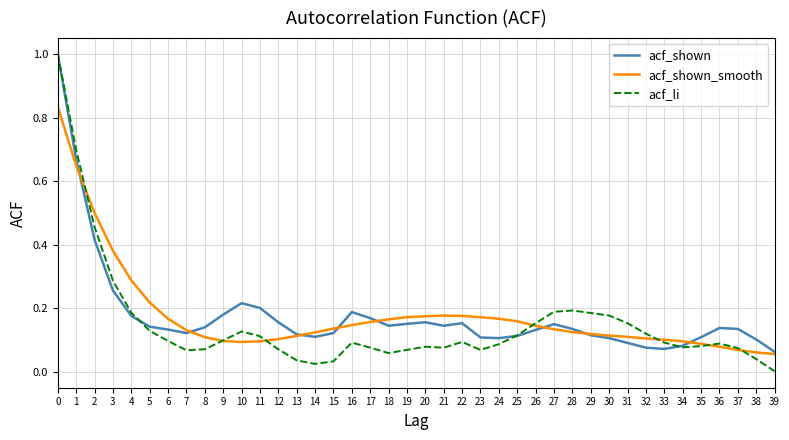

Which series changed the most between 8 and 23?

acf_shown_smooth